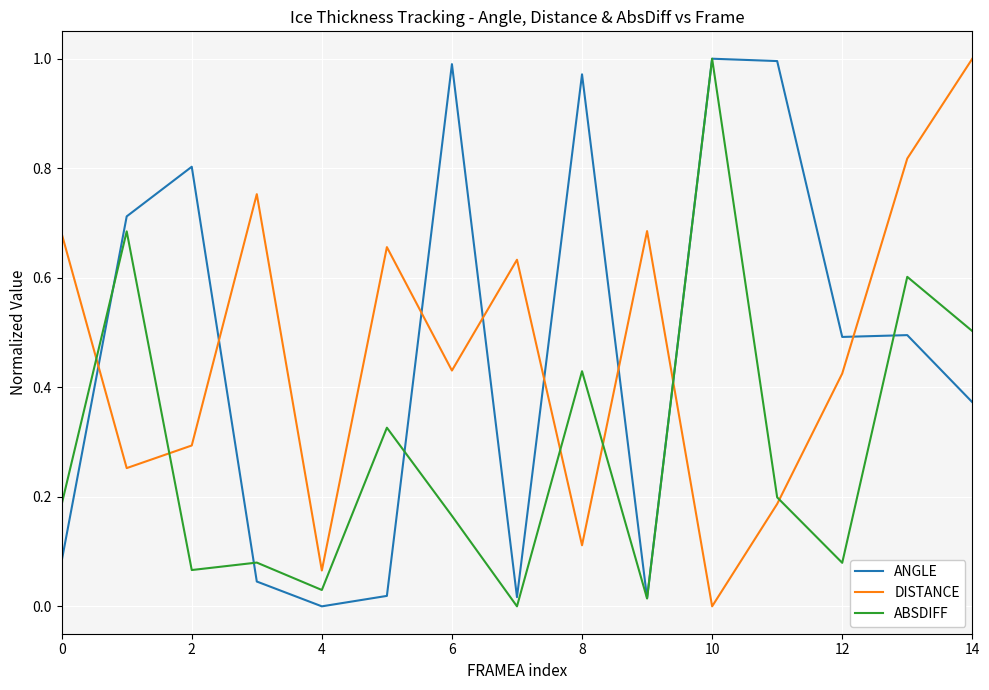

After their last crossing, which series has the higher values: ANGLE or DISTANCE?

DISTANCE